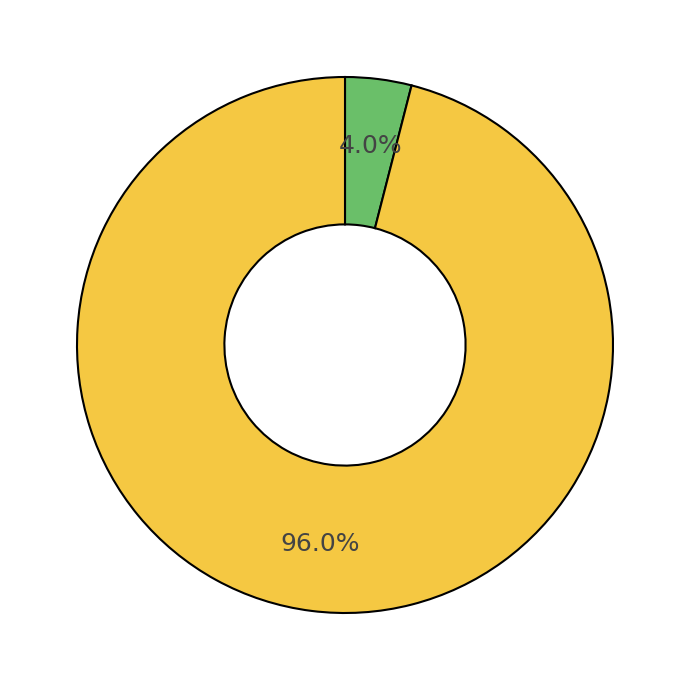

How many segments does this pie chart have?

2